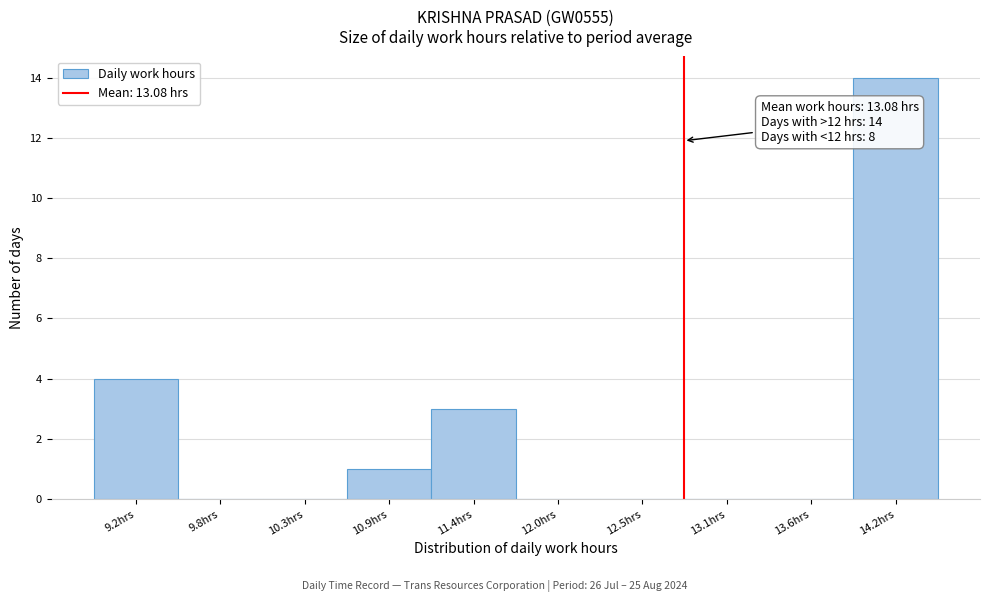

Reading right to left, transcribe all the data shown in this chart.

14.2hrs=14	13.6hrs=0	13.1hrs=0	12.5hrs=0	12.0hrs=0	11.4hrs=3	10.9hrs=1	10.3hrs=0	9.8hrs=0	9.2hrs=4